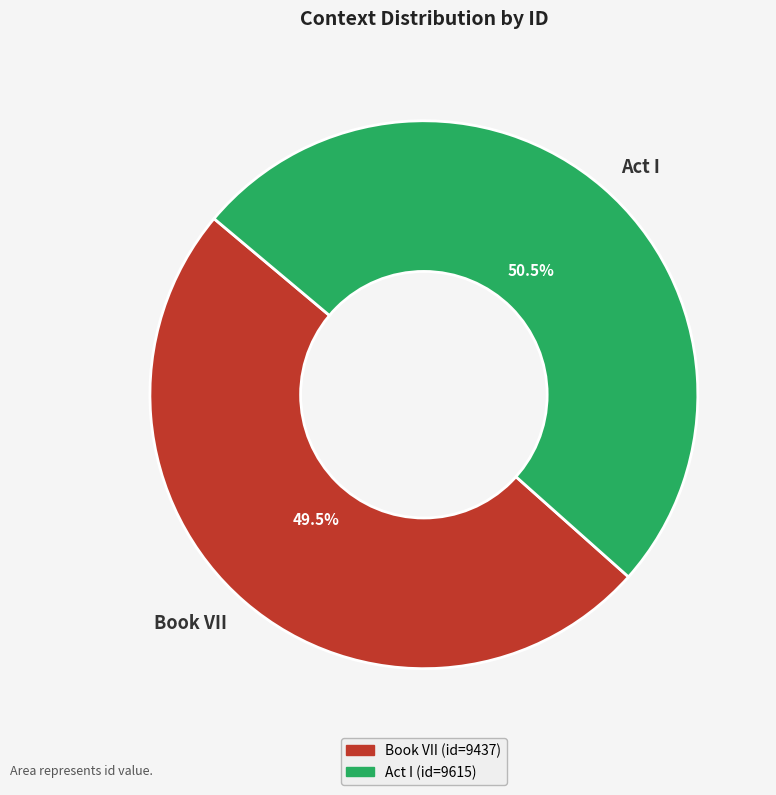

Does any single category account for the majority?

Yes